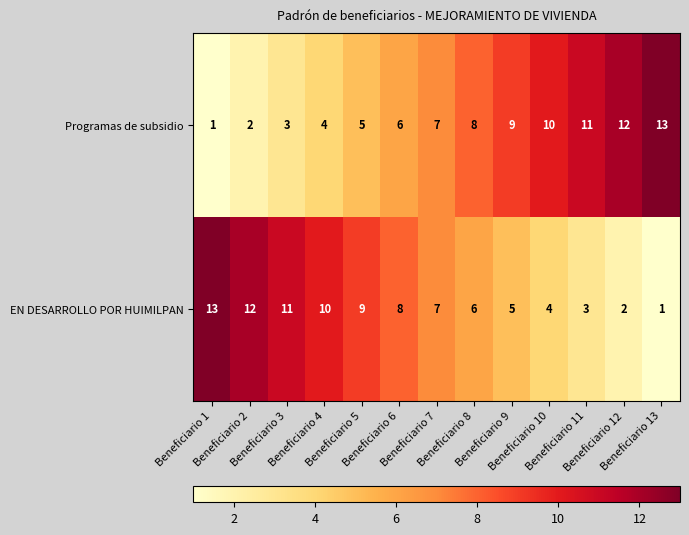

What is the greatest value displayed?

13